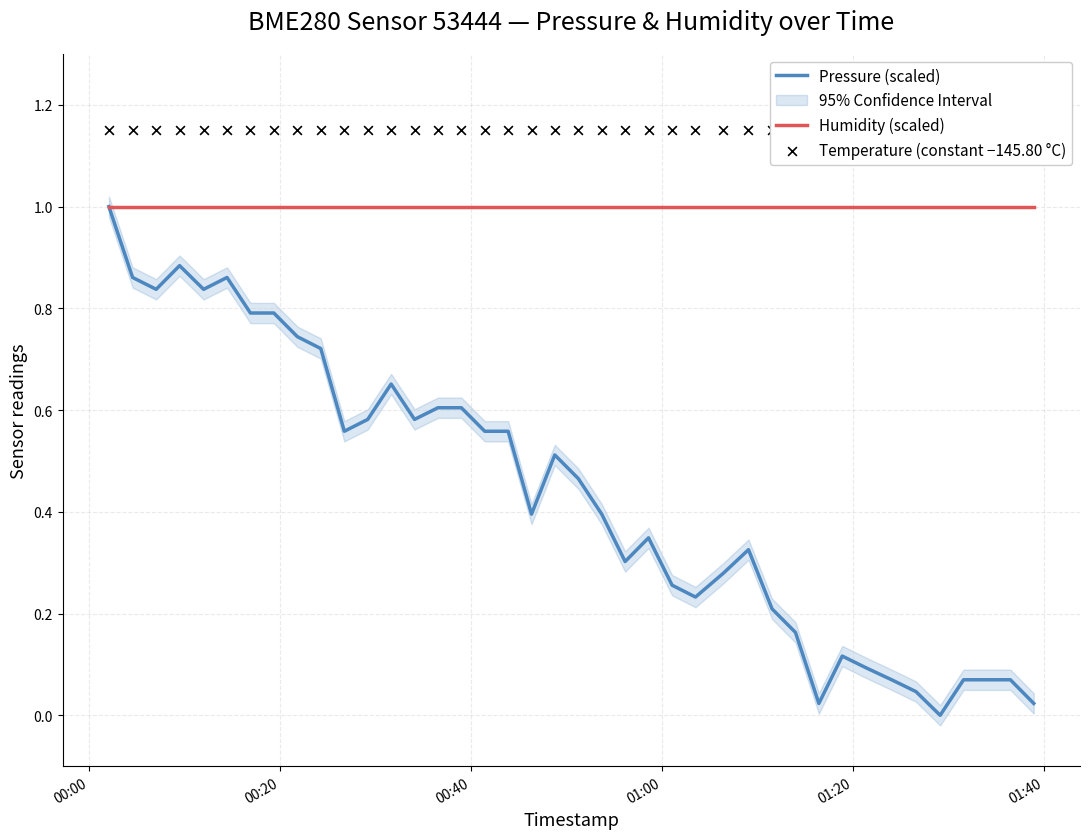

What is the lowest value of the Humidity (scaled) series?

1.0